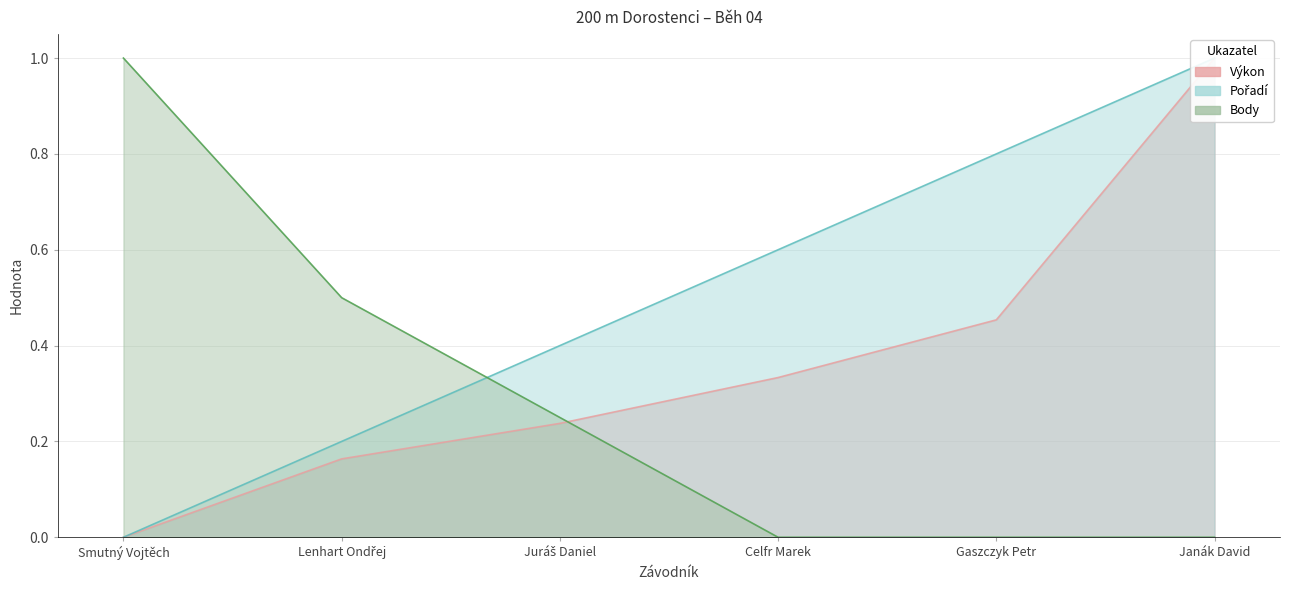

True or false: Pořadí has more than 0 interior local peaks.

False